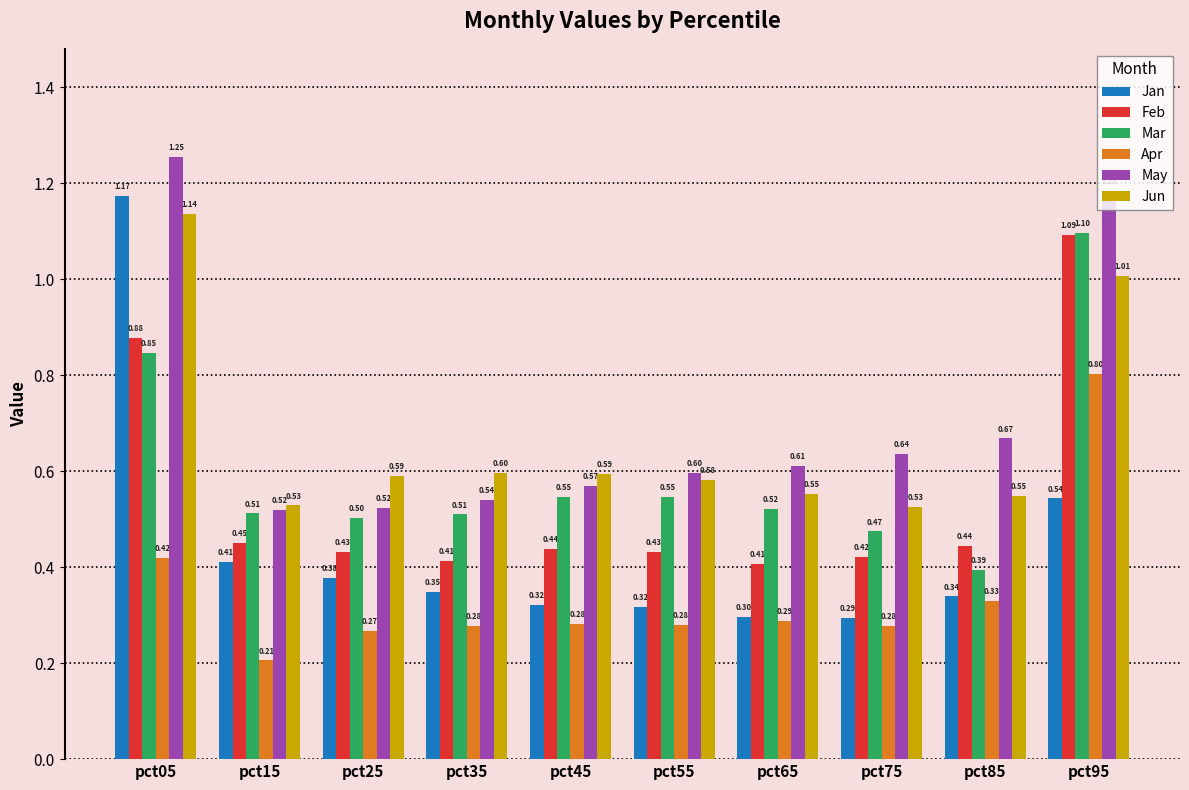

What is the total value across all series at pct85?

2.7